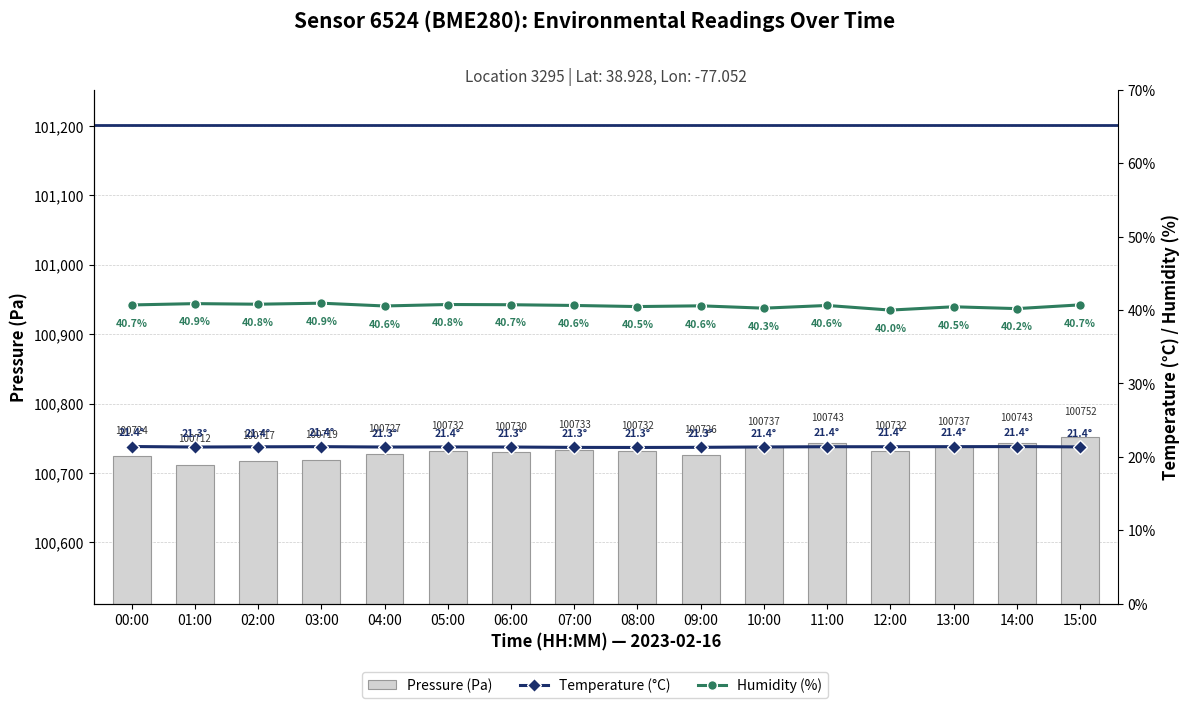

What is the spread (max minus min) of values at 01:00?

100690.5